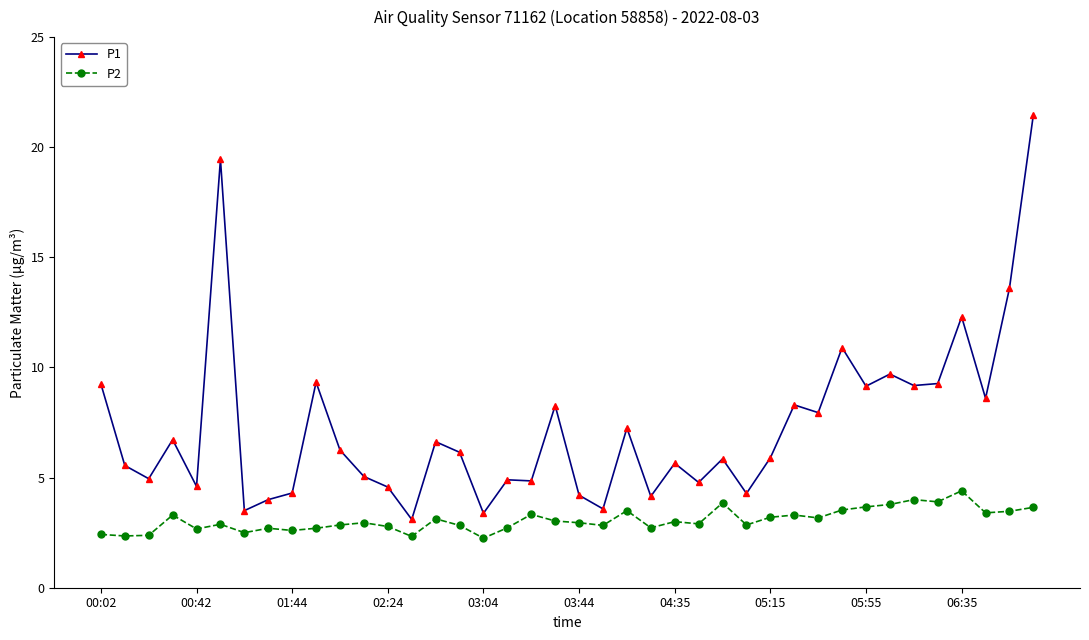

What is the difference between the second highest and second lowest values in the P2 series?

1.7